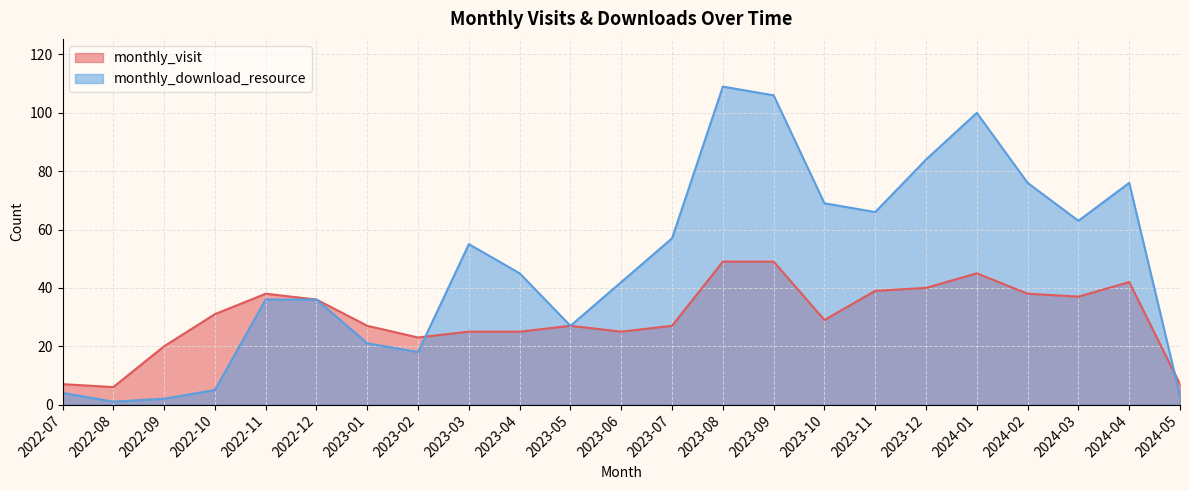

How many lines are shown in the chart?

2